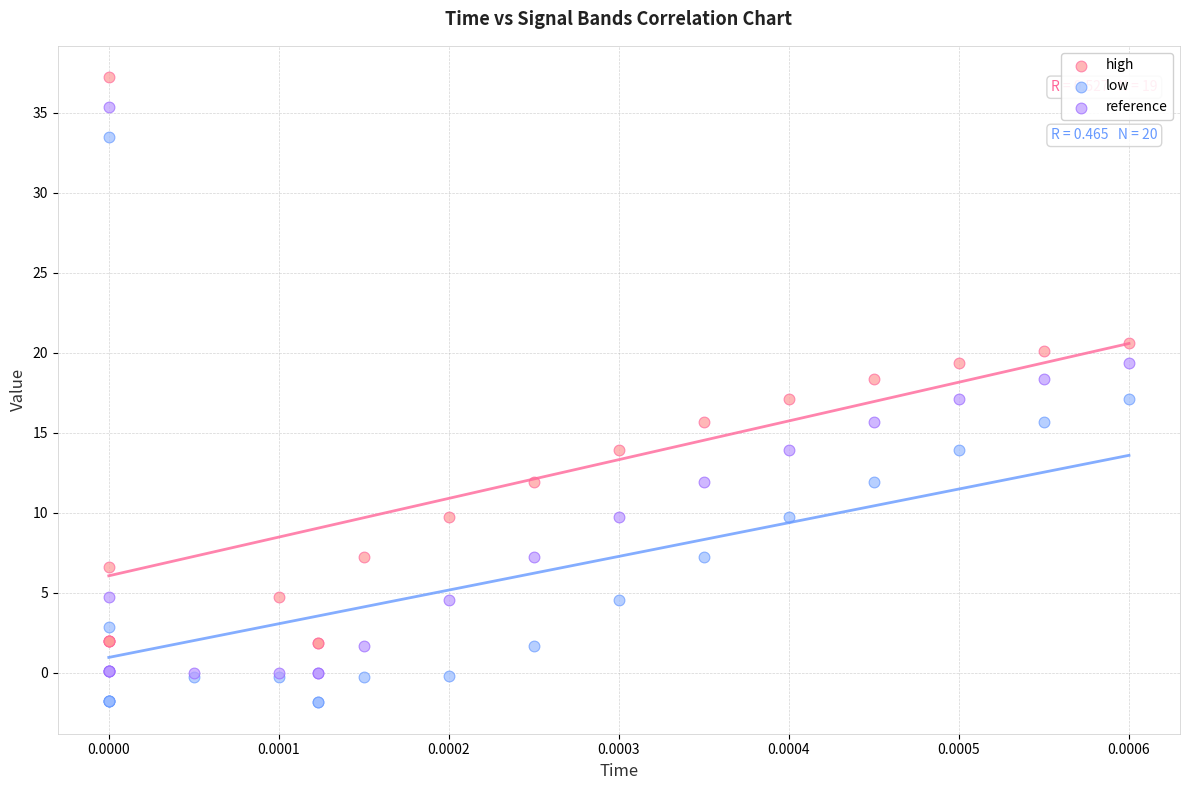

What are all the series names shown in the legend?

high, low, reference